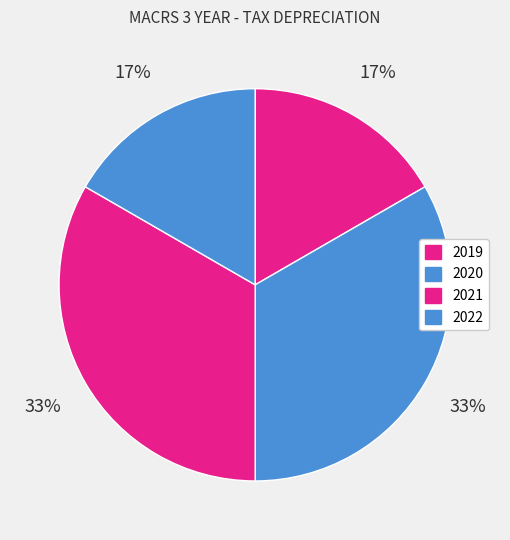

Is it true that 2021 is 20% of the pie?

False